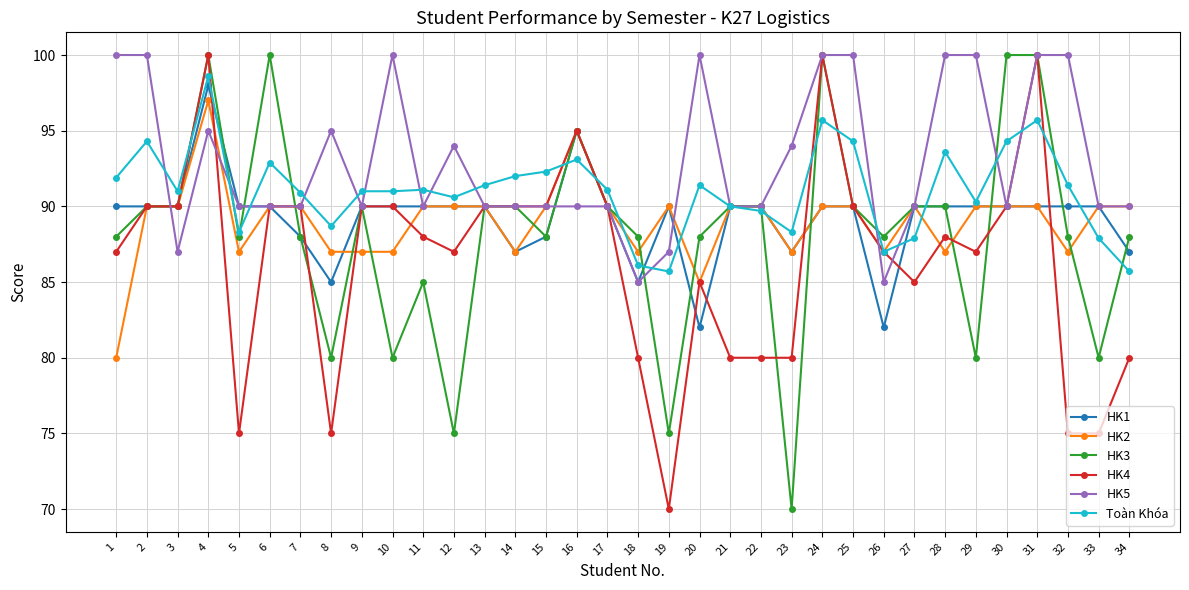

Which series has the largest total across all categories?

HK5